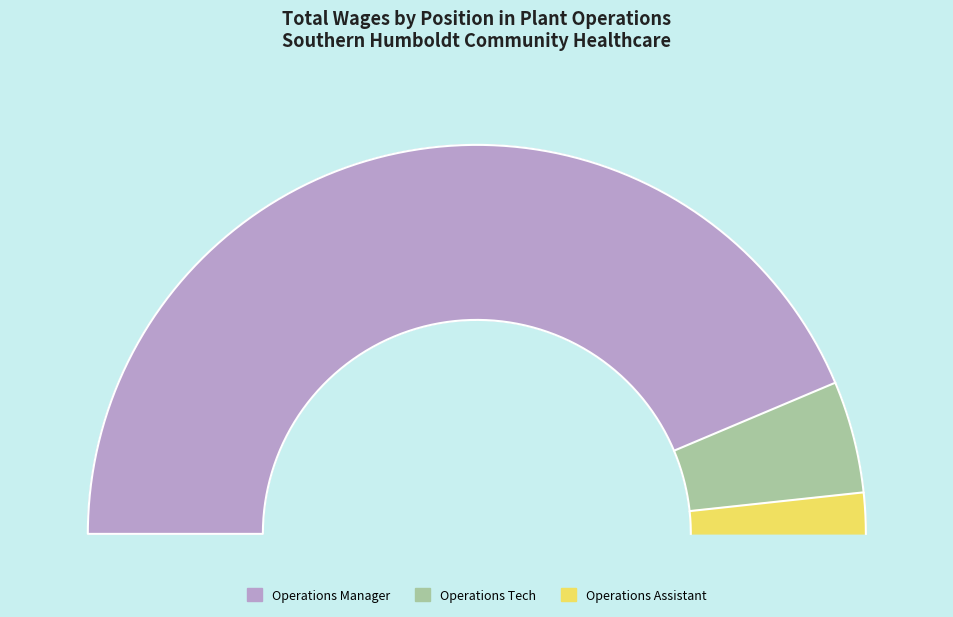

What is the largest slice in the pie chart?

Operations Manager